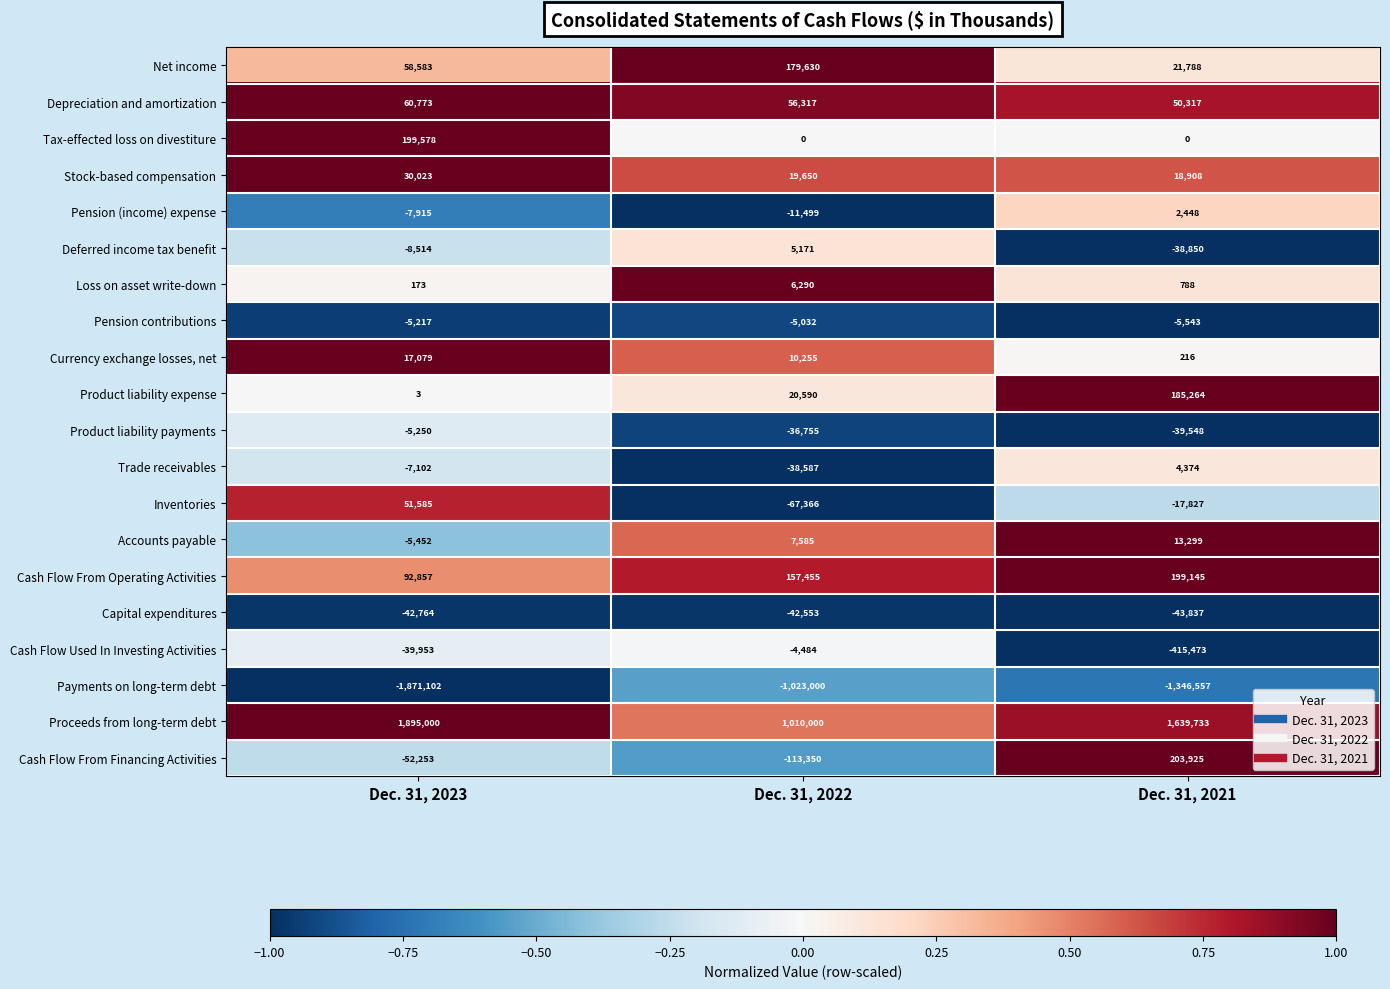

At which category is the sum across all series the highest?

Dec. 31, 2021